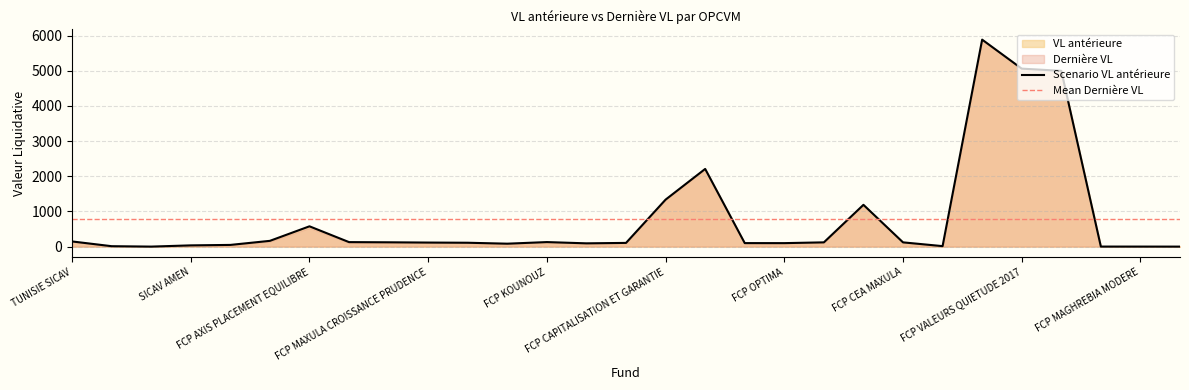

Reading left to right, transcribe all the data shown in this chart.

148.0	13.0	1.3	36.3	49.3	165.0	578.2	128.9	123.7	116.2	111.0	84.4	129.9	94.2	106.5	1337.5	2210.2	100.9	100.0	122.0	1189.5	122.0	14.7	5887.2	5062.3	5000.0	2.1	1.9	1.1